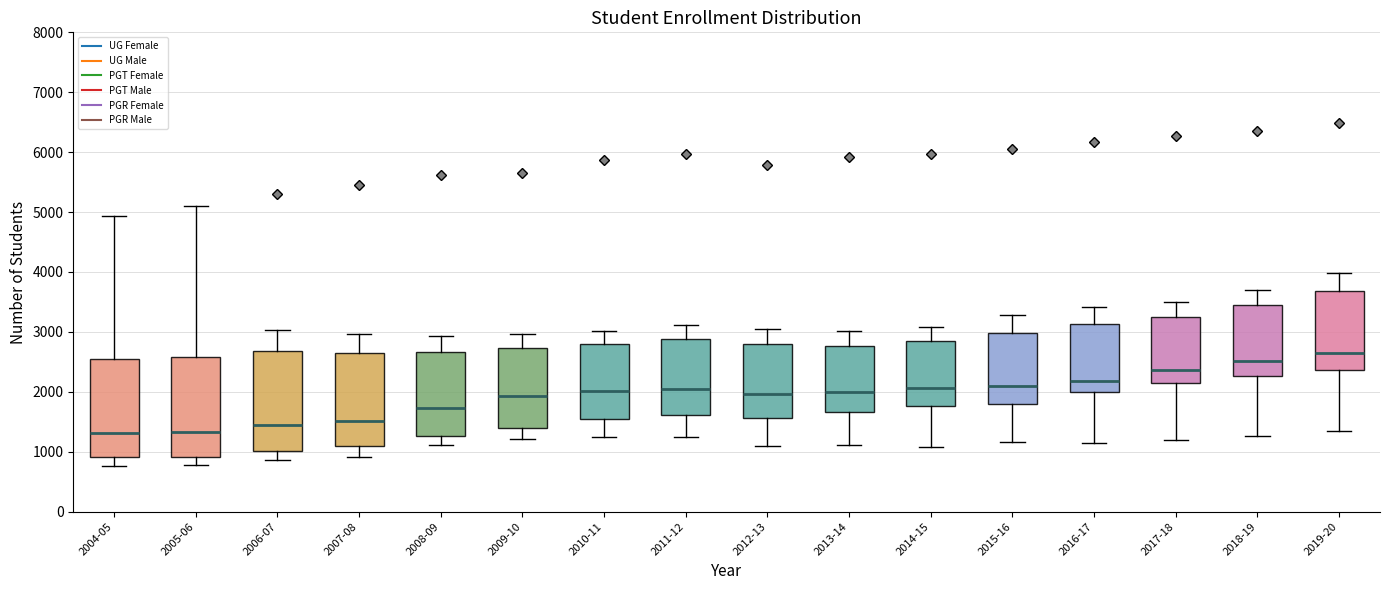

Which box has the highest median line?

2019-20